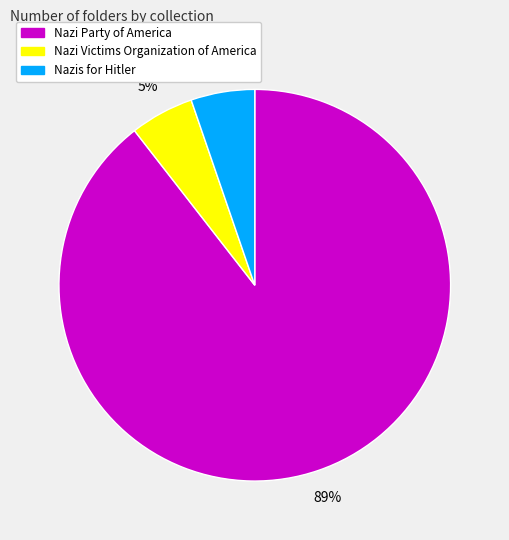

Which slice represents more than half of the pie?

Nazi Party of America